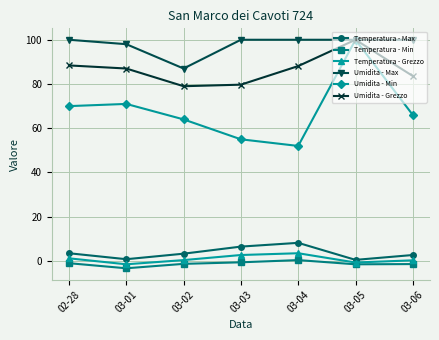

At 02-28, list the series in order from smallest to largest.

Temperatura - Min, Temperatura - Grezzo, Temperatura - Max, Umidita - Min, Umidita - Grezzo, Umidita - Max